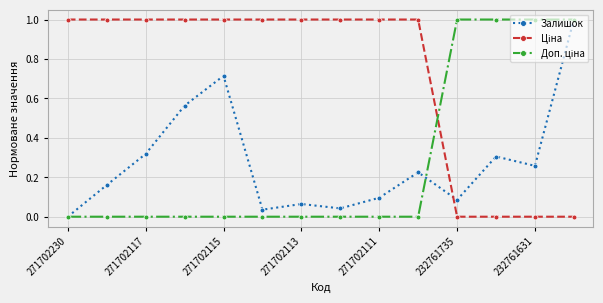

In Залишок, how many points are lower than both neighbors (excluding endpoints)?

4